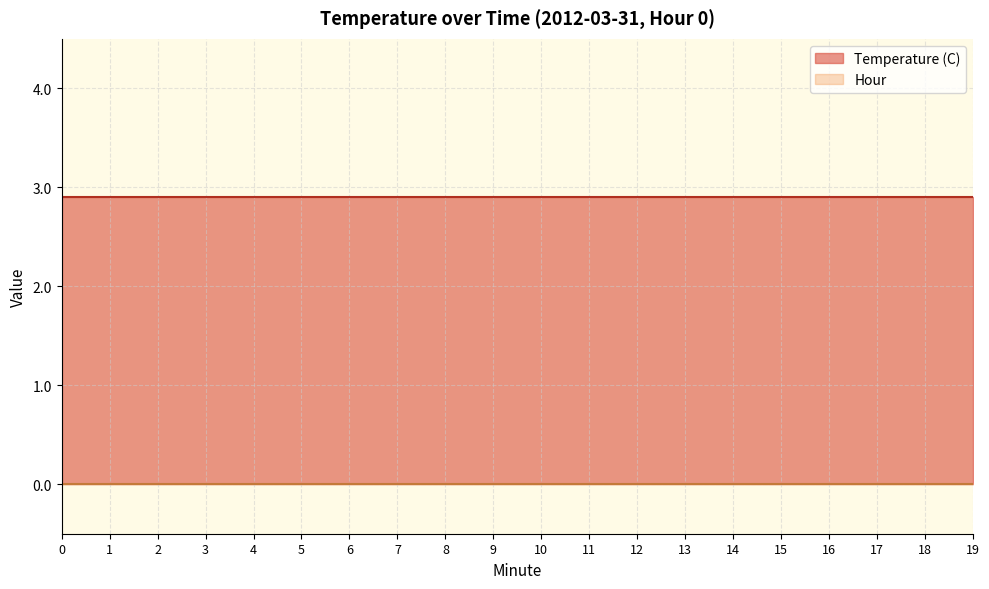

Rank the series at 1 from lowest to highest value.

Hour, Temperature (C)